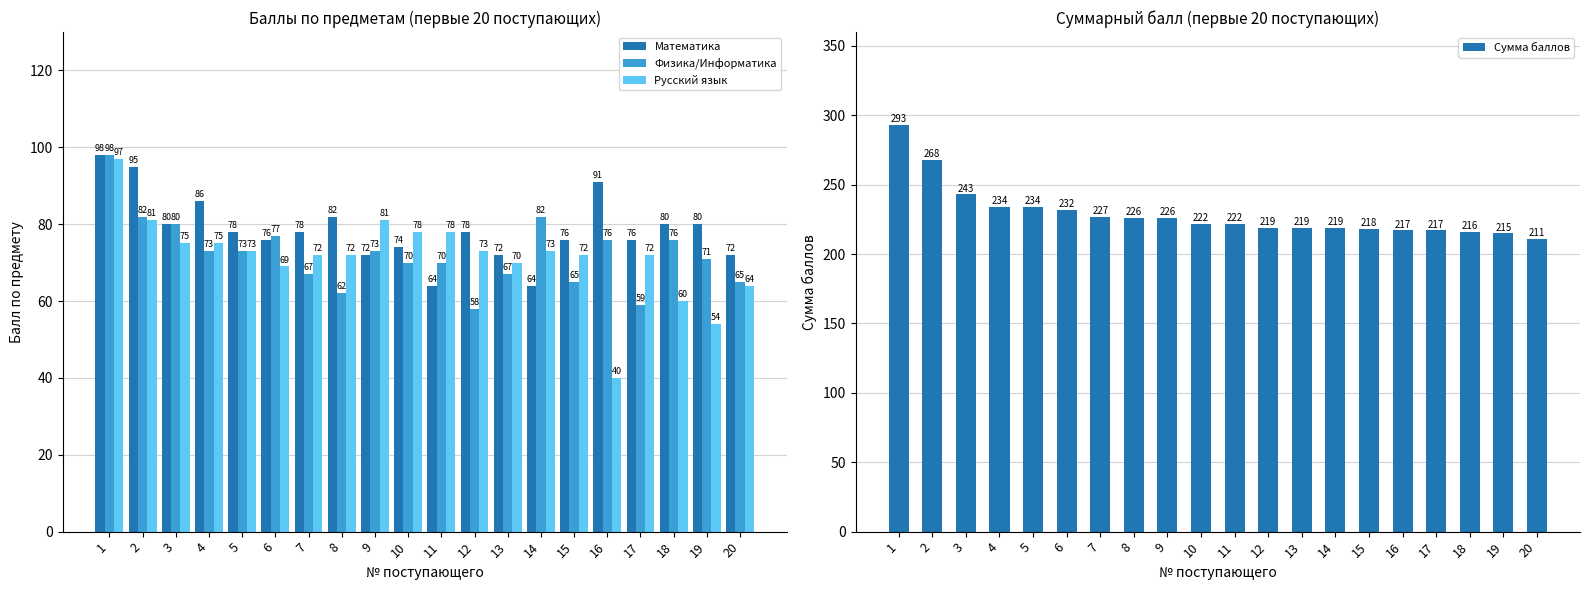

True or false: Сумма баллов has a value of 232 at 6.

True